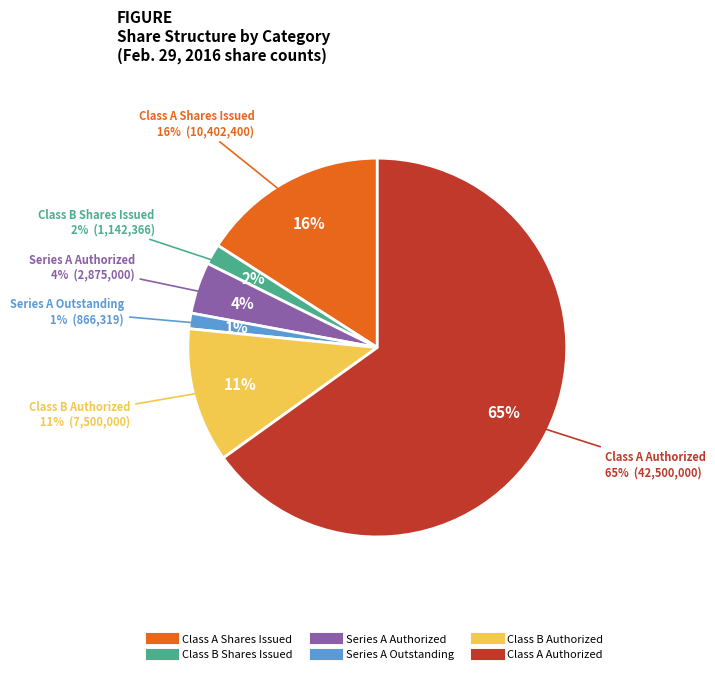

To the nearest percent, what is the combined percentage of Series A Outstanding and Class A Shares Issued?

17%